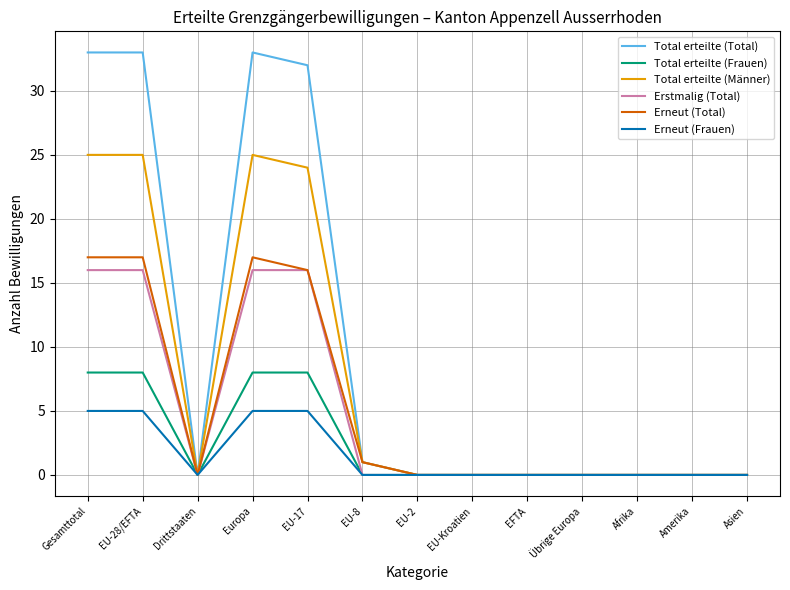

Is the value of Erneut (Total) at Drittstaaten greater than the value of Total erteilte (Männer) at Europa?

No